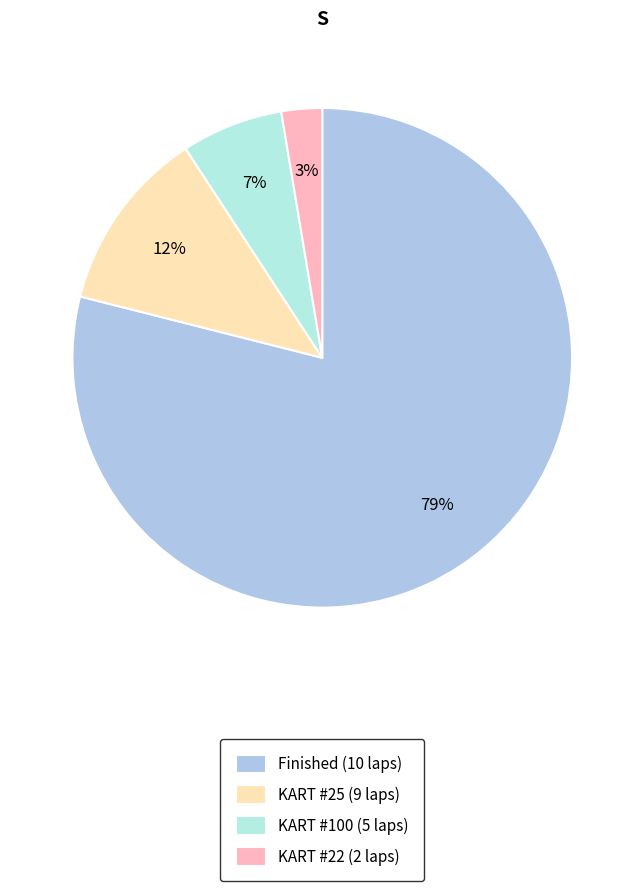

Is there any slice that represents more than half of the pie?

Yes